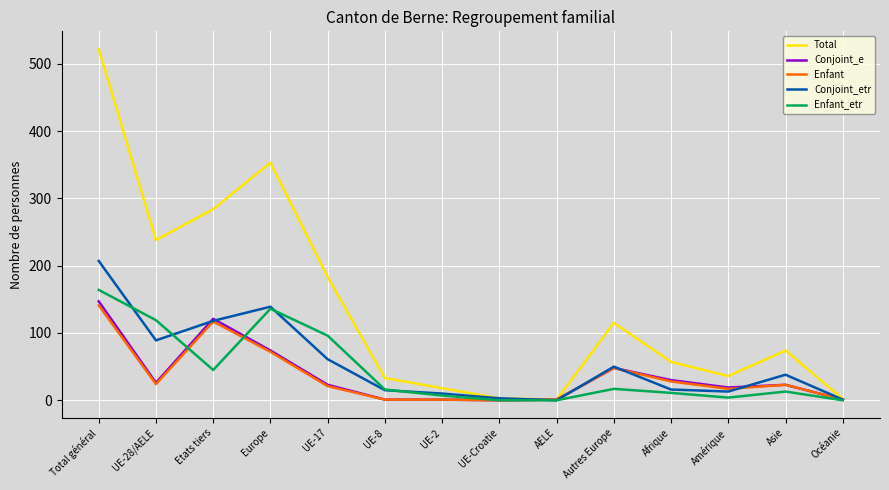

What is the spread (max minus min) of values at Autres Europe?

98